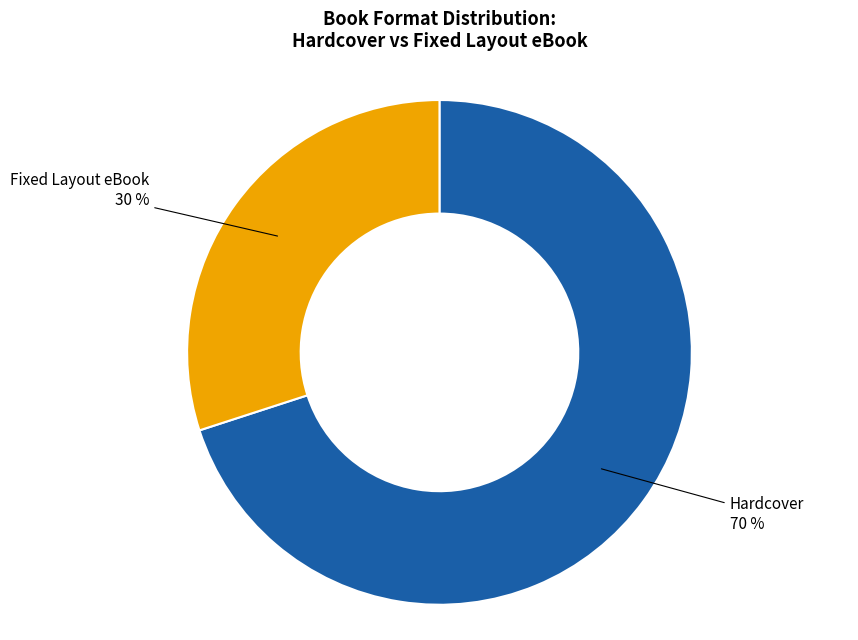

To the nearest percent, what is the difference between the largest and smallest slice percentages?

40%